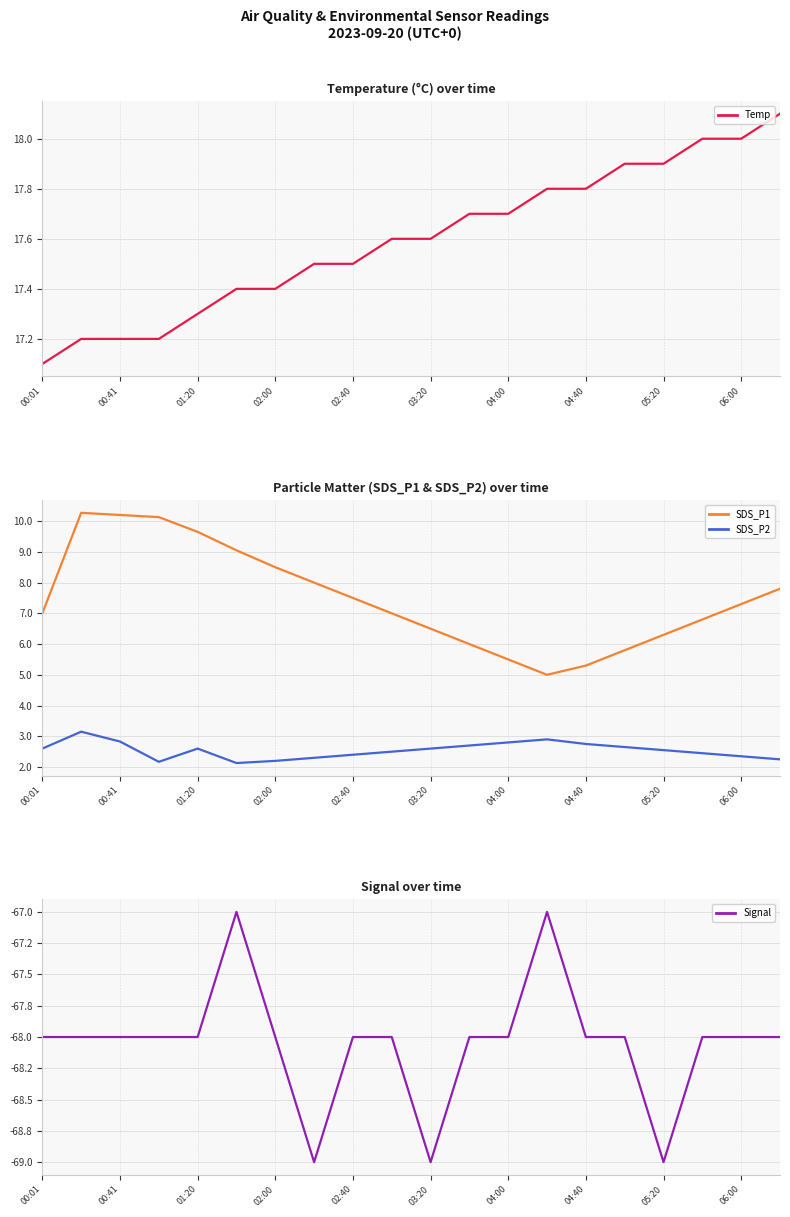

Reading left to right, extract all data points from this chart.

Temp: 17.1	17.2	17.2	17.2	17.3	17.4	17.4	17.5	17.5	17.6	17.6	17.7	17.7	17.8	17.8	17.9	17.9	18.0	18.0	18.1
SDS_P1: 7.0	10.3	10.2	10.1	9.7	9.1	8.5	8.0	7.5	7.0	6.5	6.0	5.5	5.0	5.3	5.8	6.3	6.8	7.3	7.8
SDS_P2: 2.6	3.1	2.8	2.2	2.6	2.1	2.2	2.3	2.4	2.5	2.6	2.7	2.8	2.9	2.8	2.6	2.5	2.5	2.4	2.2
Signal: -68.0	-68.0	-68.0	-68.0	-68.0	-67.0	-68.0	-69.0	-68.0	-68.0	-69.0	-68.0	-68.0	-67.0	-68.0	-68.0	-69.0	-68.0	-68.0	-68.0